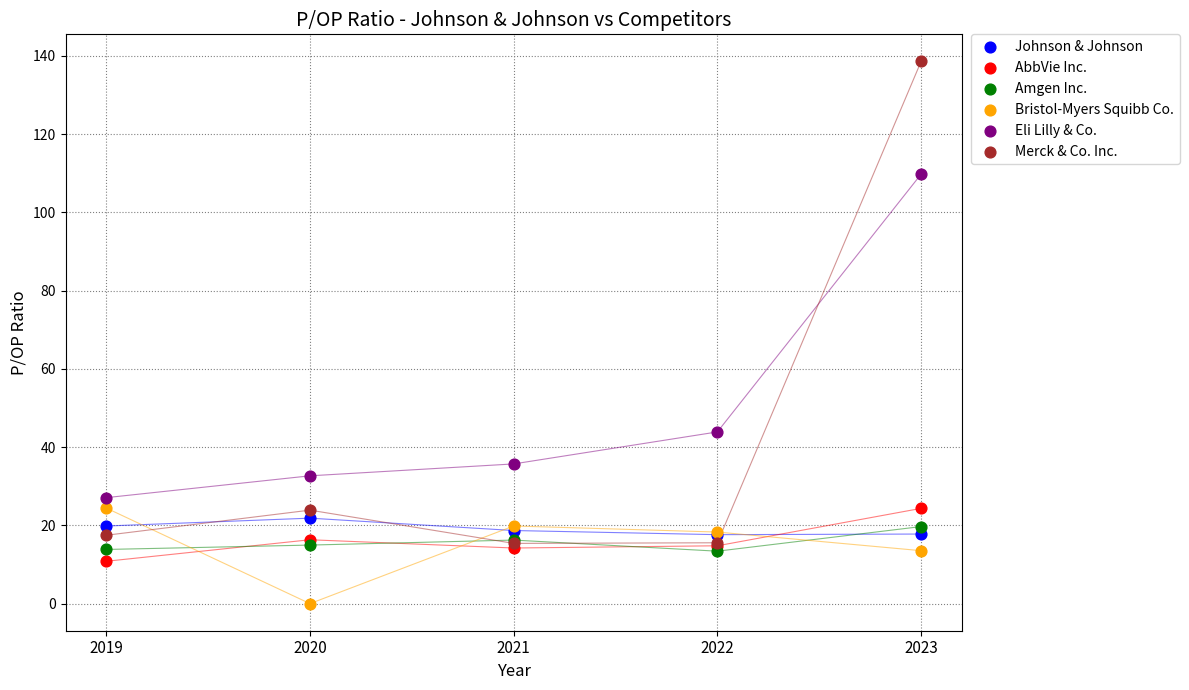

Which series contains the lowest Y value?

Bristol-Myers Squibb Co.